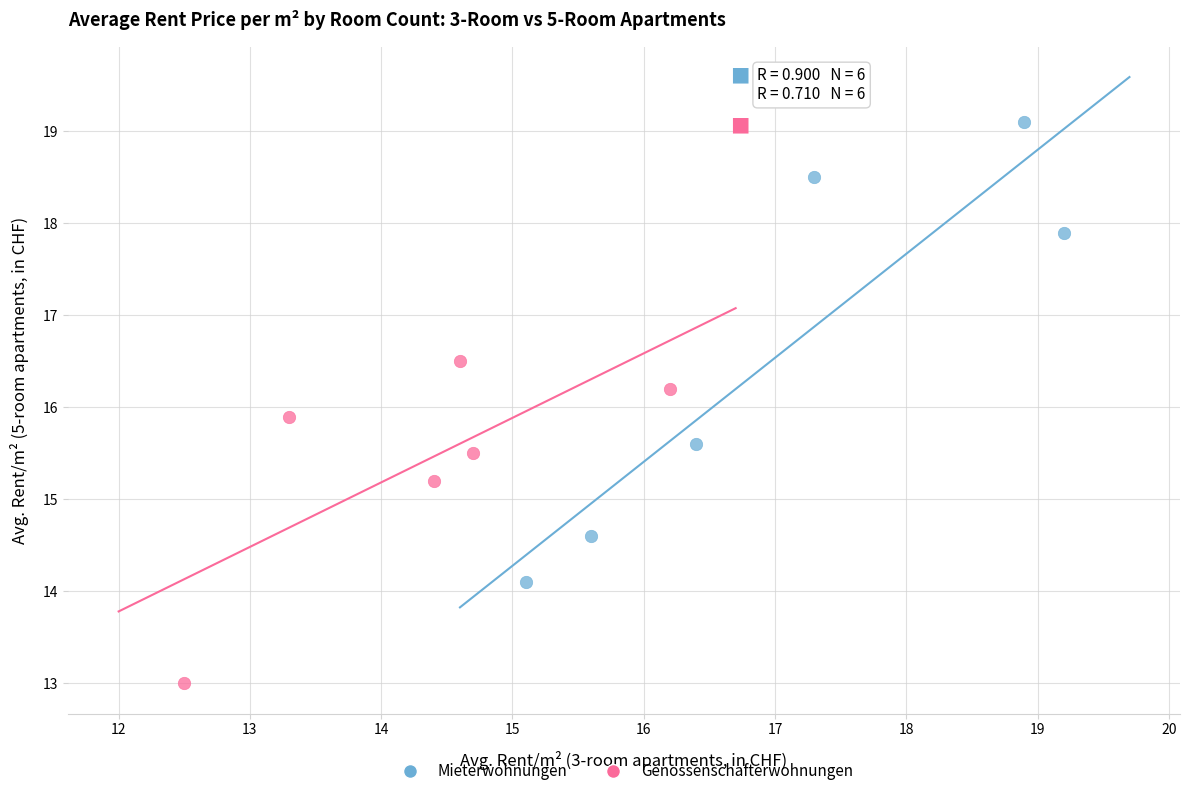

What are all the series names shown in the legend?

Mieterwohnungen, Genossenschafterwohnungen